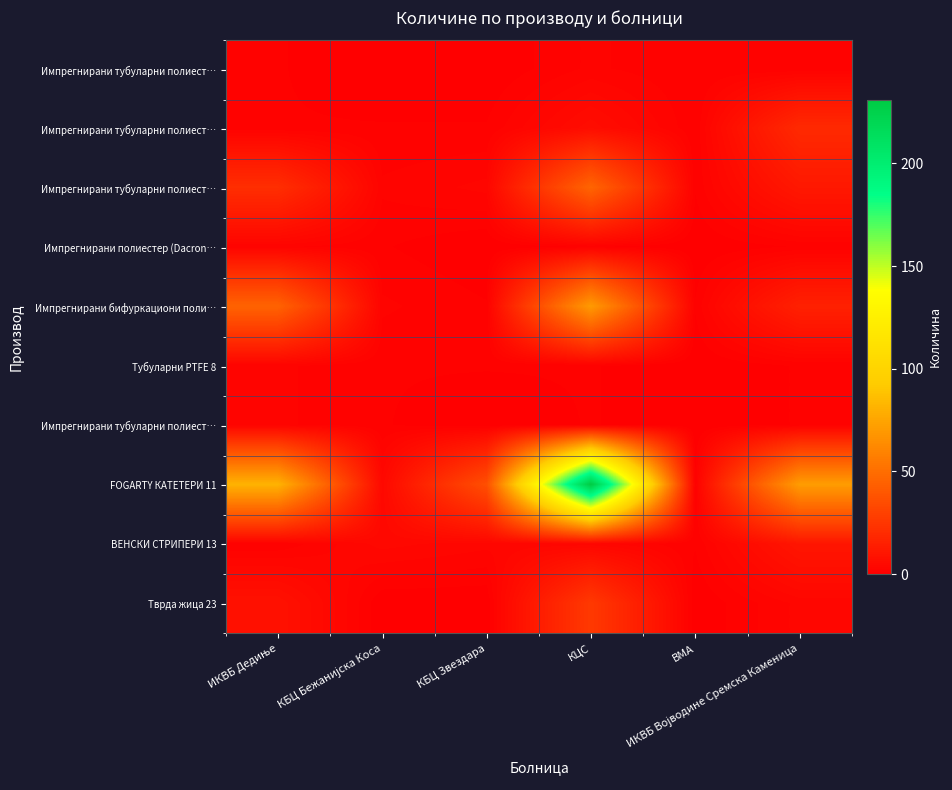

At which category is the sum across all series the highest?

КЦС